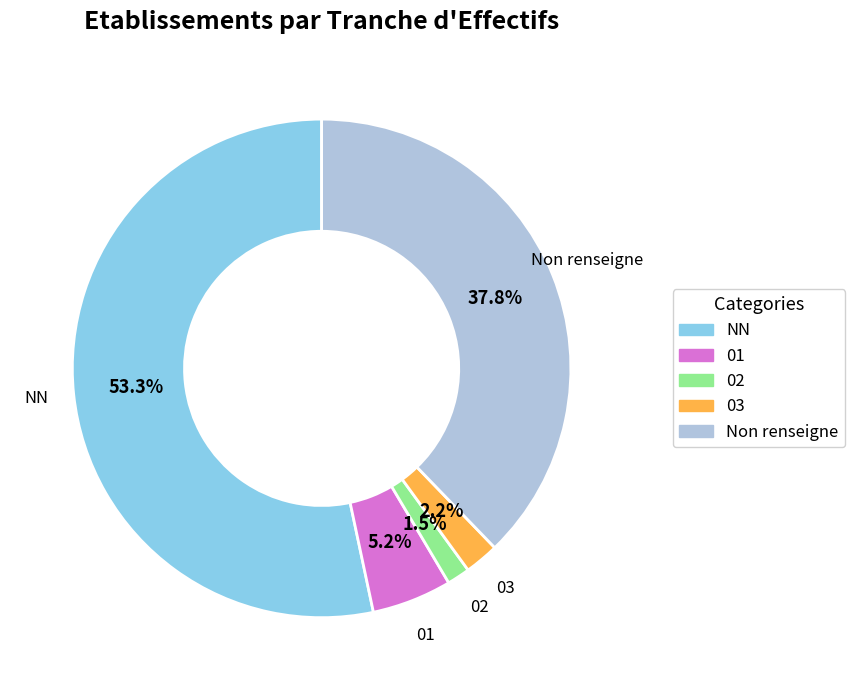

How many segments does this pie chart have?

5